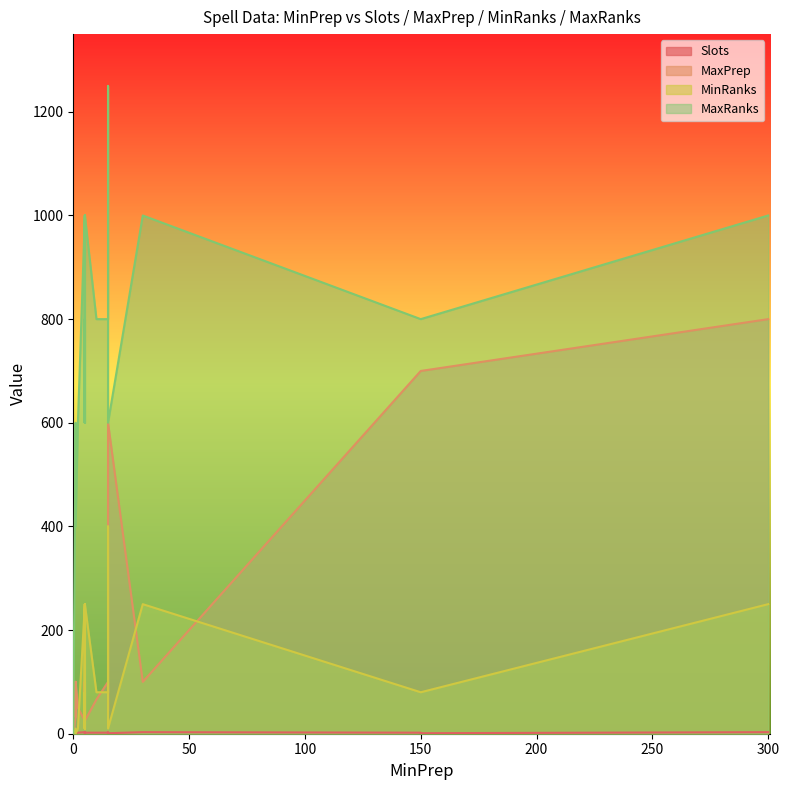

Reading left to right, transcribe all the data shown in this chart.

Slots: 3	2	1	1	2	2	2	1	1	1	2	1	2	2	3	2	2	2	2	1	2	3	2	3	2	1	2	2	2	2	1	1	1	1	1	1	2	1	1	1
MaxPrep: 100	100	100	100	25	100	700	100	100	100	100	0	45	50	33	100	100	100	100	33	100	800	100	25	25	100	66	100	100	100	700	50	33	100	100	100	100	100	600	0
MinRanks: 250	80	0	0	250	10	80	10	80	80	80	0	400	10	10	10	0	80	80	80	10	250	10	250	250	10	80	80	10	80	80	0	0	10	0	0	80	10	10	0
MaxRanks: 1000	800	400	400	1000	600	800	600	800	800	800	0	1250	600	600	600	400	800	800	800	600	1000	600	1000	1000	600	800	800	600	800	800	400	400	600	400	400	800	600	600	0